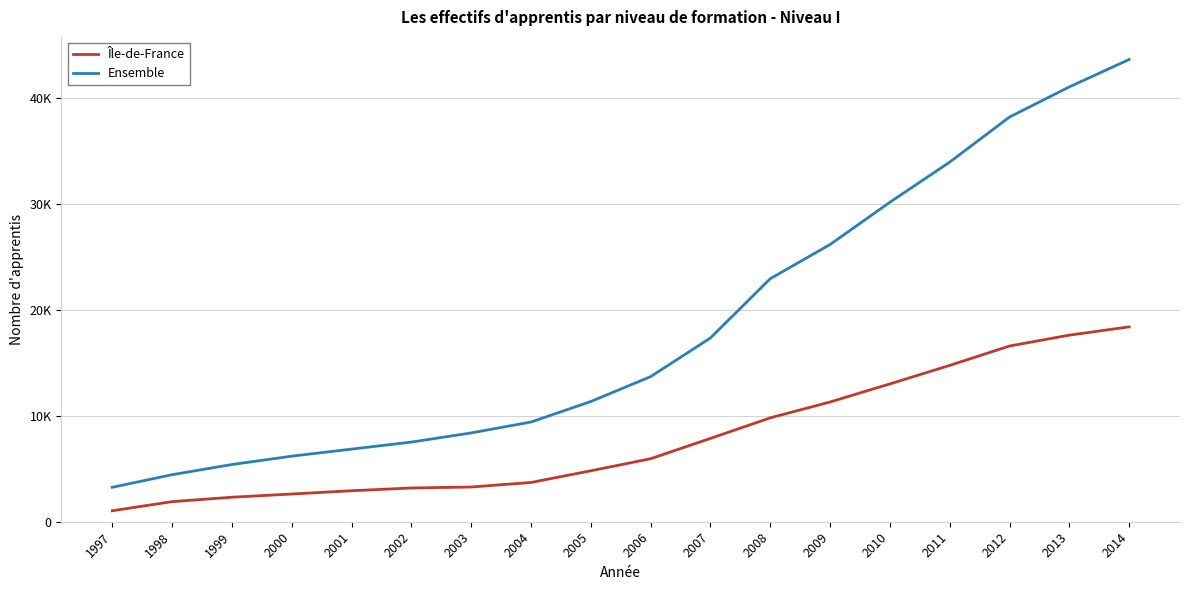

What is the sum of the Île-de-France values at 1997 and 1999?

3346